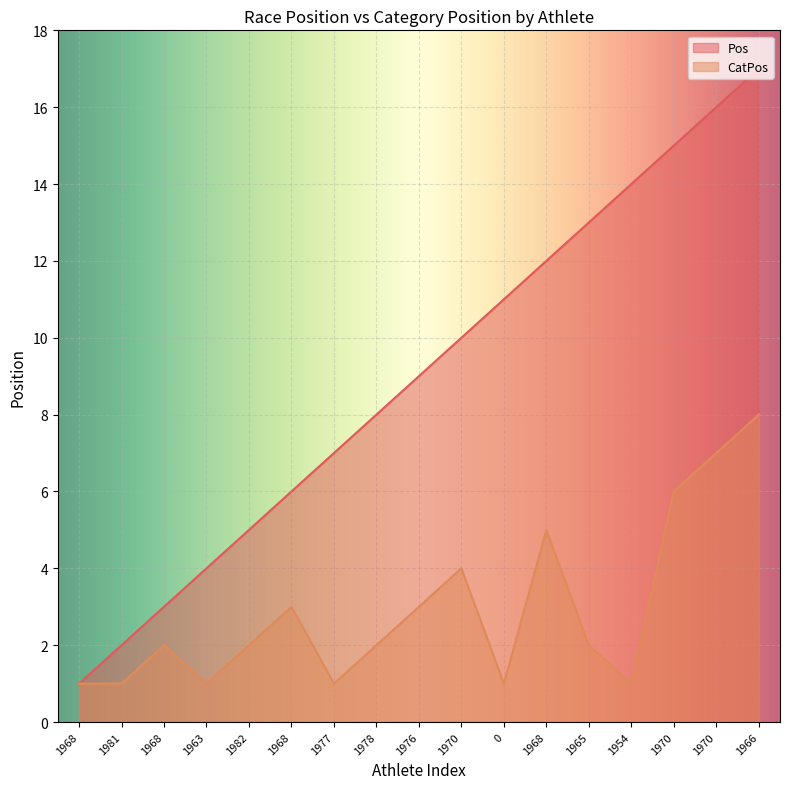

How many lines are shown in the chart?

2